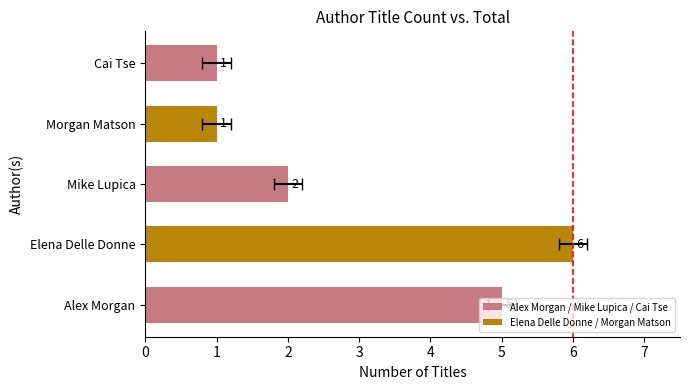

How many values are below 2?

2